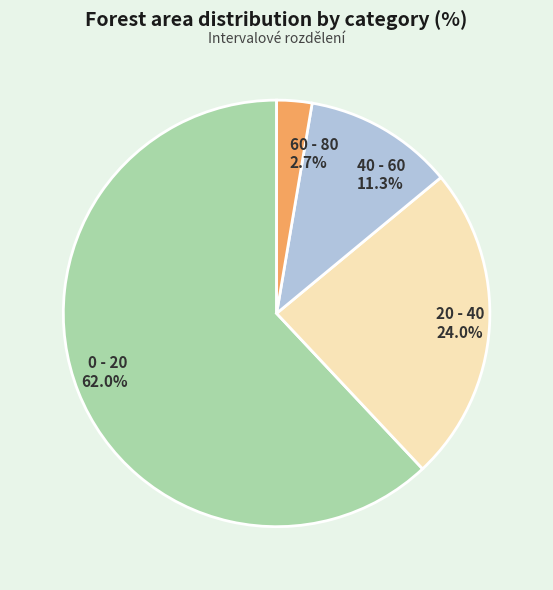

Rank the categories by value from highest to lowest.

0 - 20, 20 - 40, 40 - 60, 60 - 80